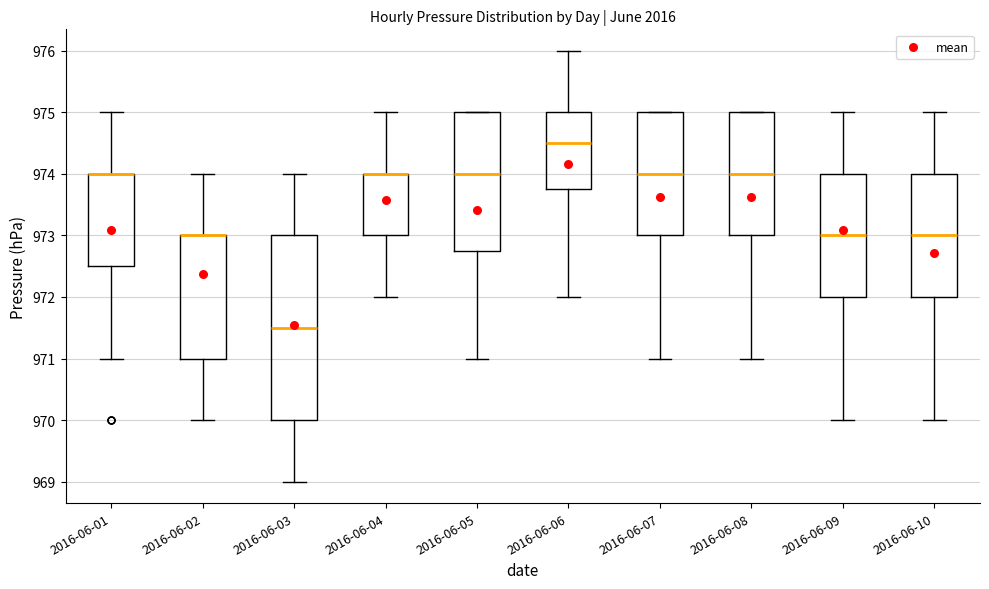

Reading left to right, transcribe this box plot: for each box, give where its median line is, the range the box spans, and where its two whiskers end, as read against the y-axis. The values are not printed on the chart, so give them approximately, as read against the axis.

2016-06-01: median 974.0 (drawn on the box's upper edge), box 972.5 to 974.0, whiskers 971.0 to 975.0
2016-06-02: median 973.0 (drawn on the box's upper edge), box 971.0 to 973.0, whiskers 970.0 to 974.0
2016-06-03: median 971.5, box 970.0 to 973.0, whiskers 969.0 to 974.0
2016-06-04: median 974.0 (drawn on the box's upper edge), box 973.0 to 974.0, whiskers 972.0 to 975.0
2016-06-05: median 974.0, box 972.8 to 975.0, whiskers 971.0 to 975.0
2016-06-06: median 974.5, box 973.8 to 975.0, whiskers 972.0 to 976.0
2016-06-07: median 974.0, box 973.0 to 975.0, whiskers 971.0 to 975.0
2016-06-08: median 974.0, box 973.0 to 975.0, whiskers 971.0 to 975.0
2016-06-09: median 973.0, box 972.0 to 974.0, whiskers 970.0 to 975.0
2016-06-10: median 973.0, box 972.0 to 974.0, whiskers 970.0 to 975.0